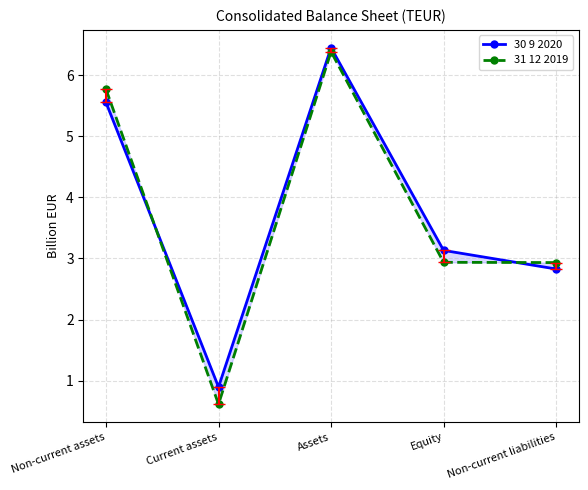

How many data points in 31 12 2019 are above 2?

4